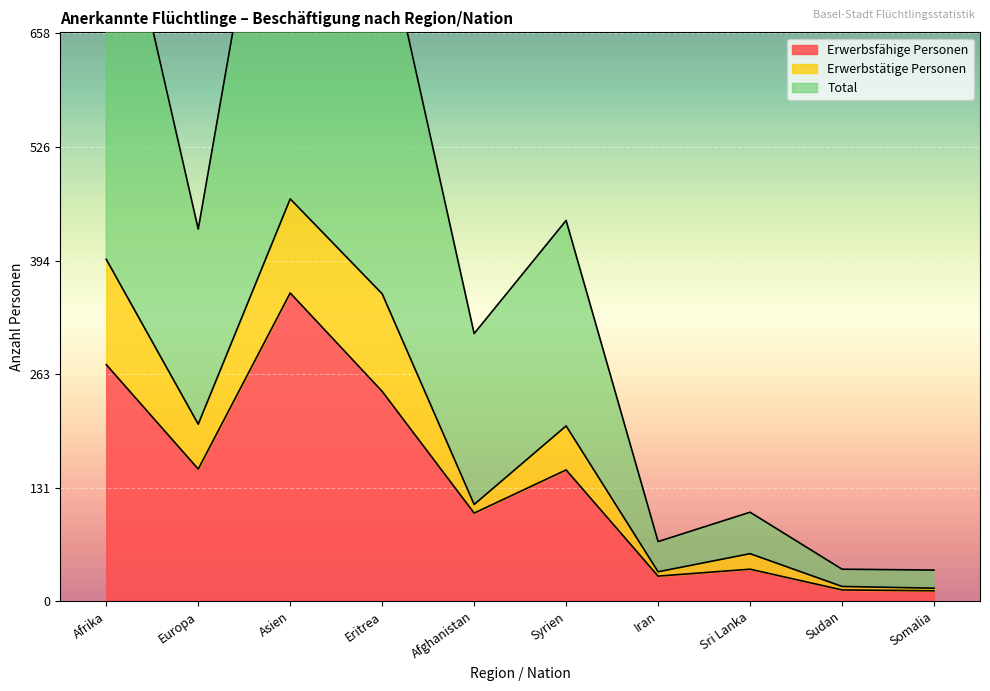

The value of Total at Europa is 431. True or false?

True